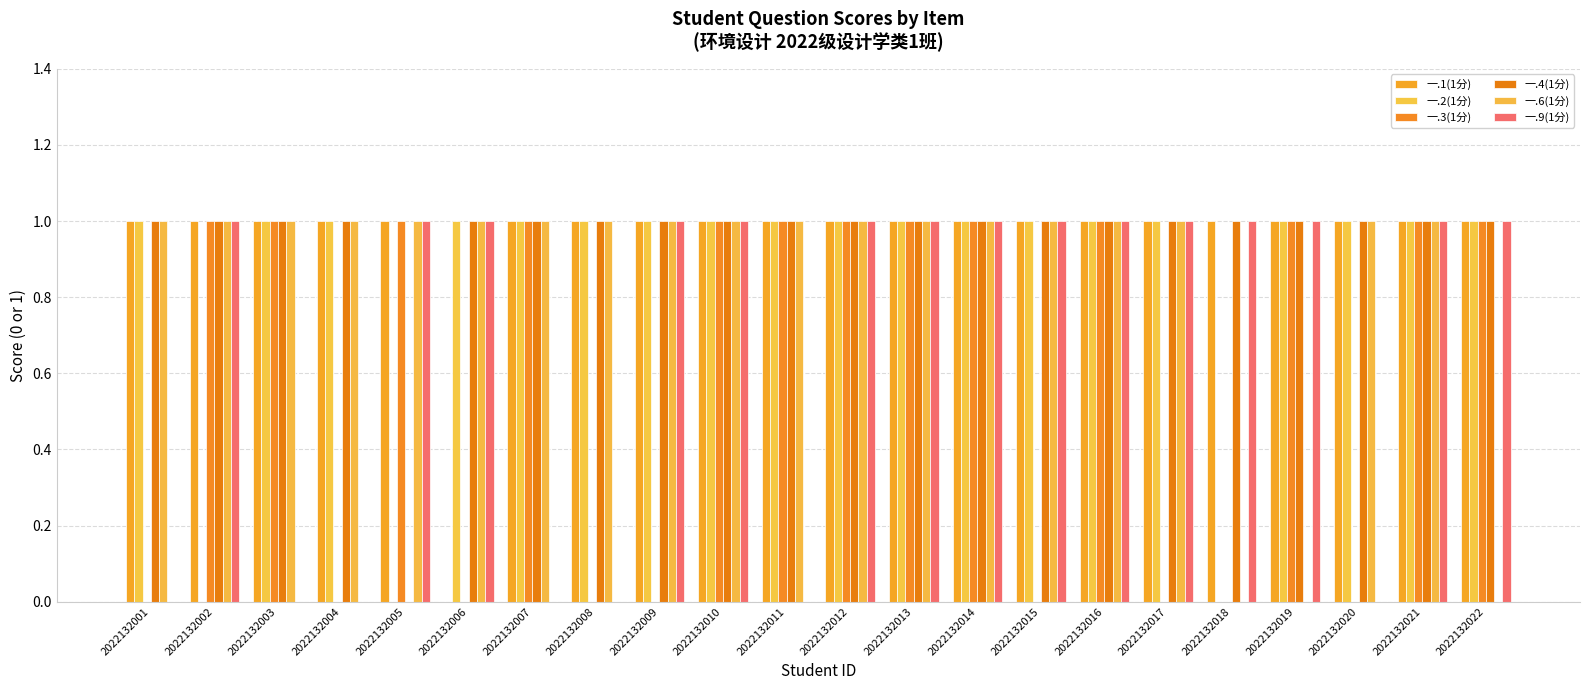

True or false: 一.6(1分) has a value of 1 at 2022132014.

True